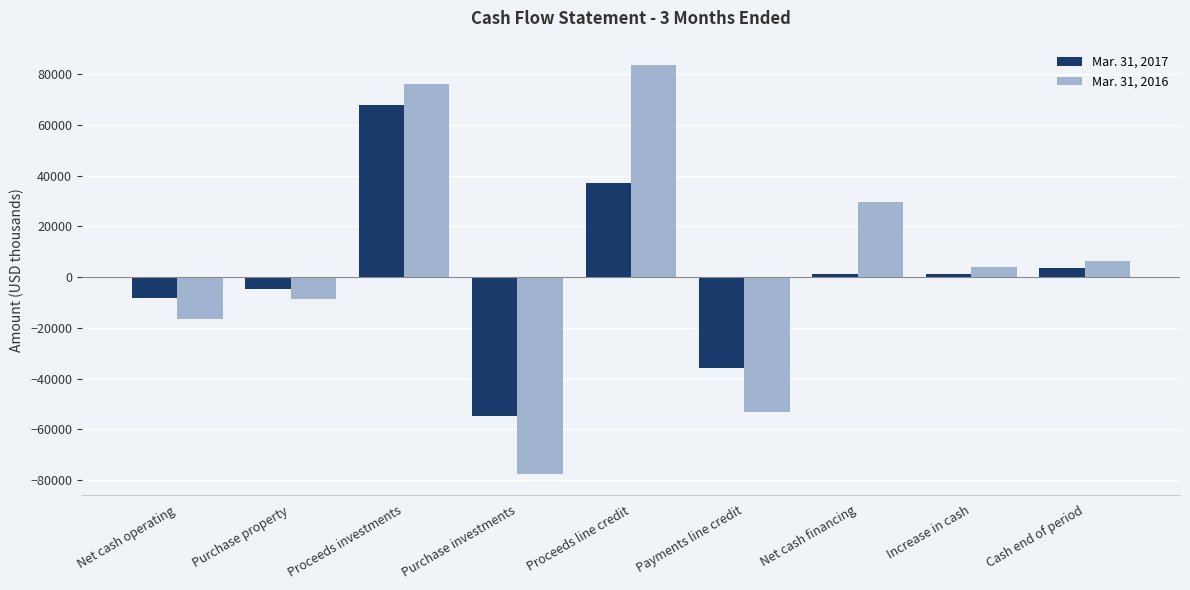

How many groups of bars are there?

9